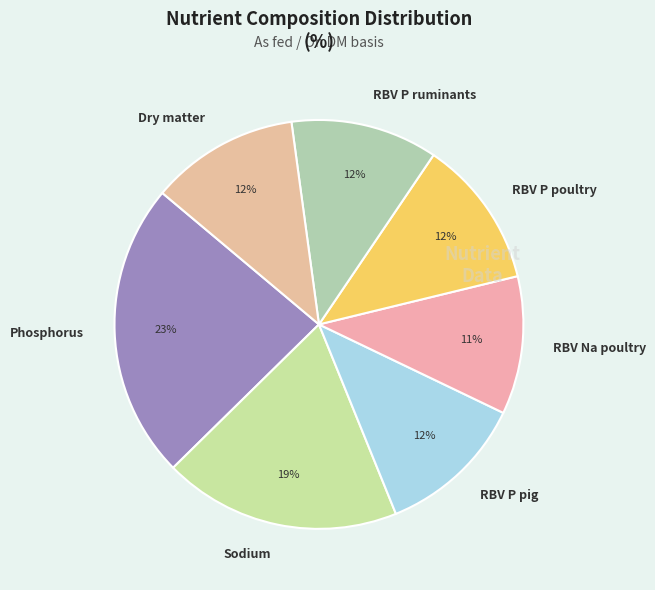

Which category has the biggest portion of the pie?

Phosphorus